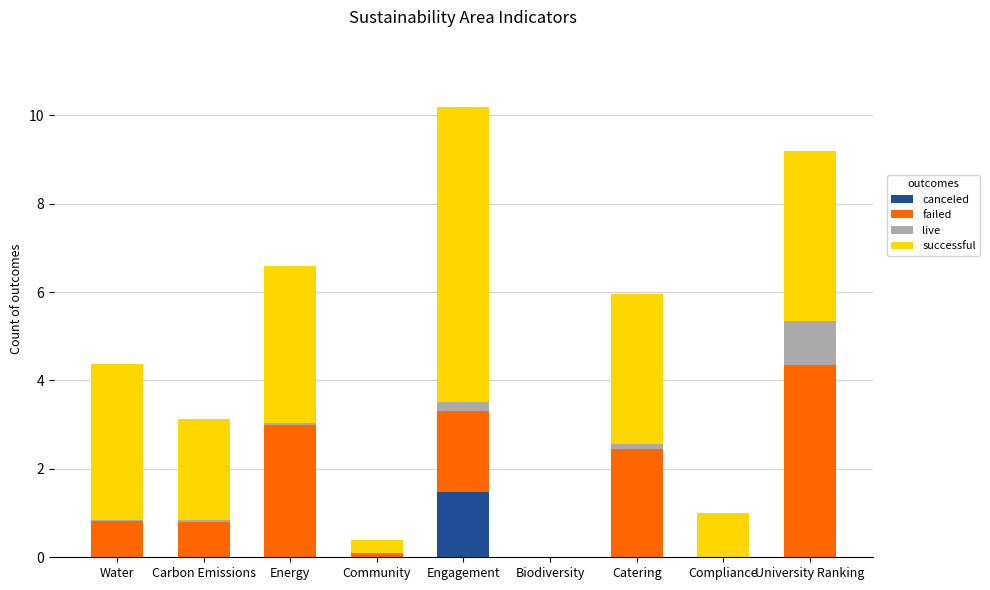

True or false: canceled has a value of -0.9 at Carbon Emissions.

False